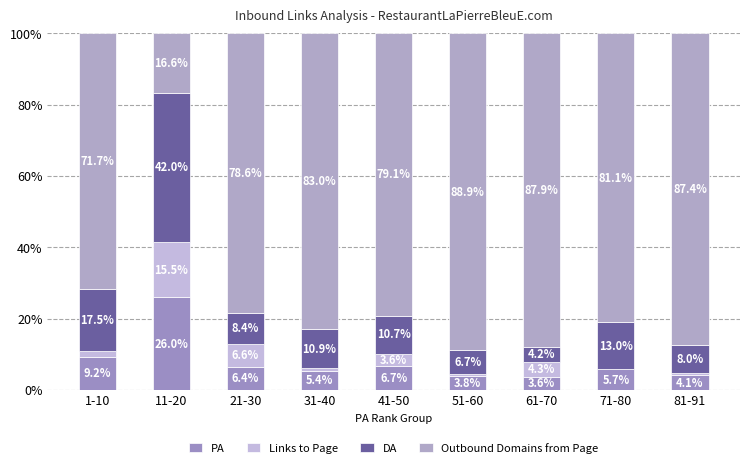

The PA series shows 26.0 at 11-20. True or false?

True